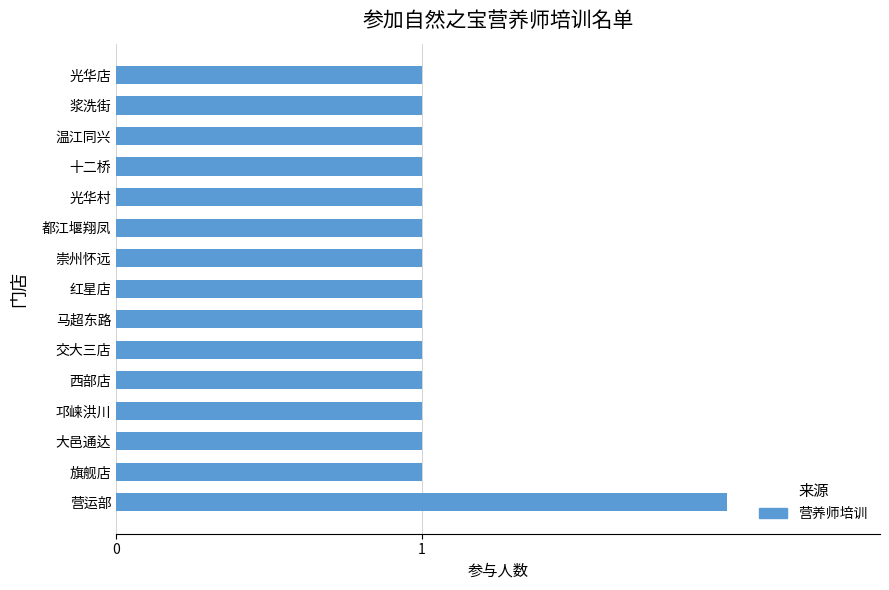

Reading top to bottom, transcribe all the data shown in this chart.

1	1	1	1	1	1	1	1	1	1	1	1	1	1	2